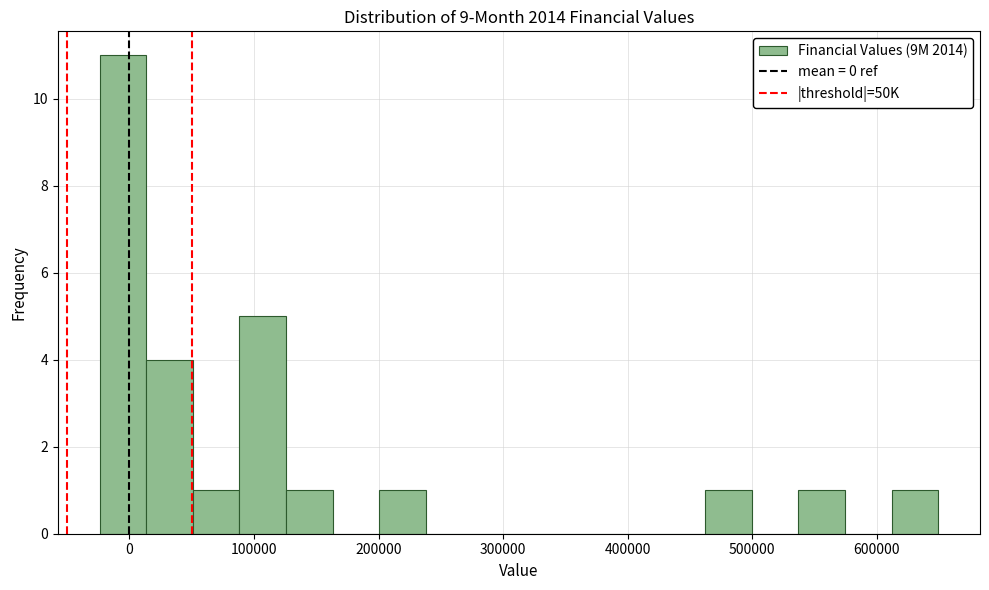

Around what value on the x-axis is the tallest bar? Give the approximate position of its centre, as read against the axis.

-10000